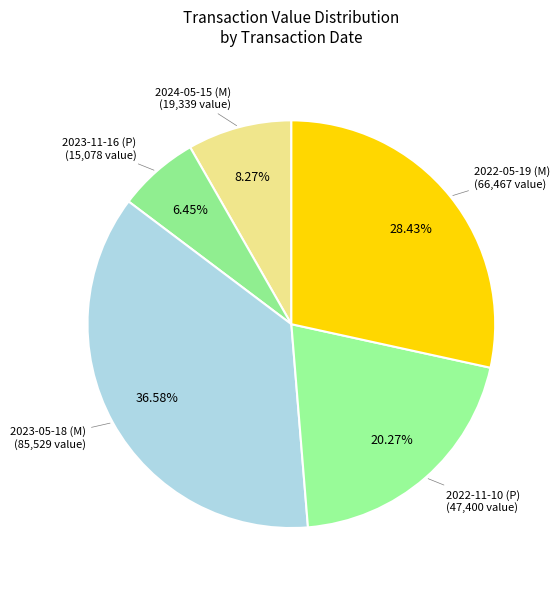

Count the number of slices in the pie.

5